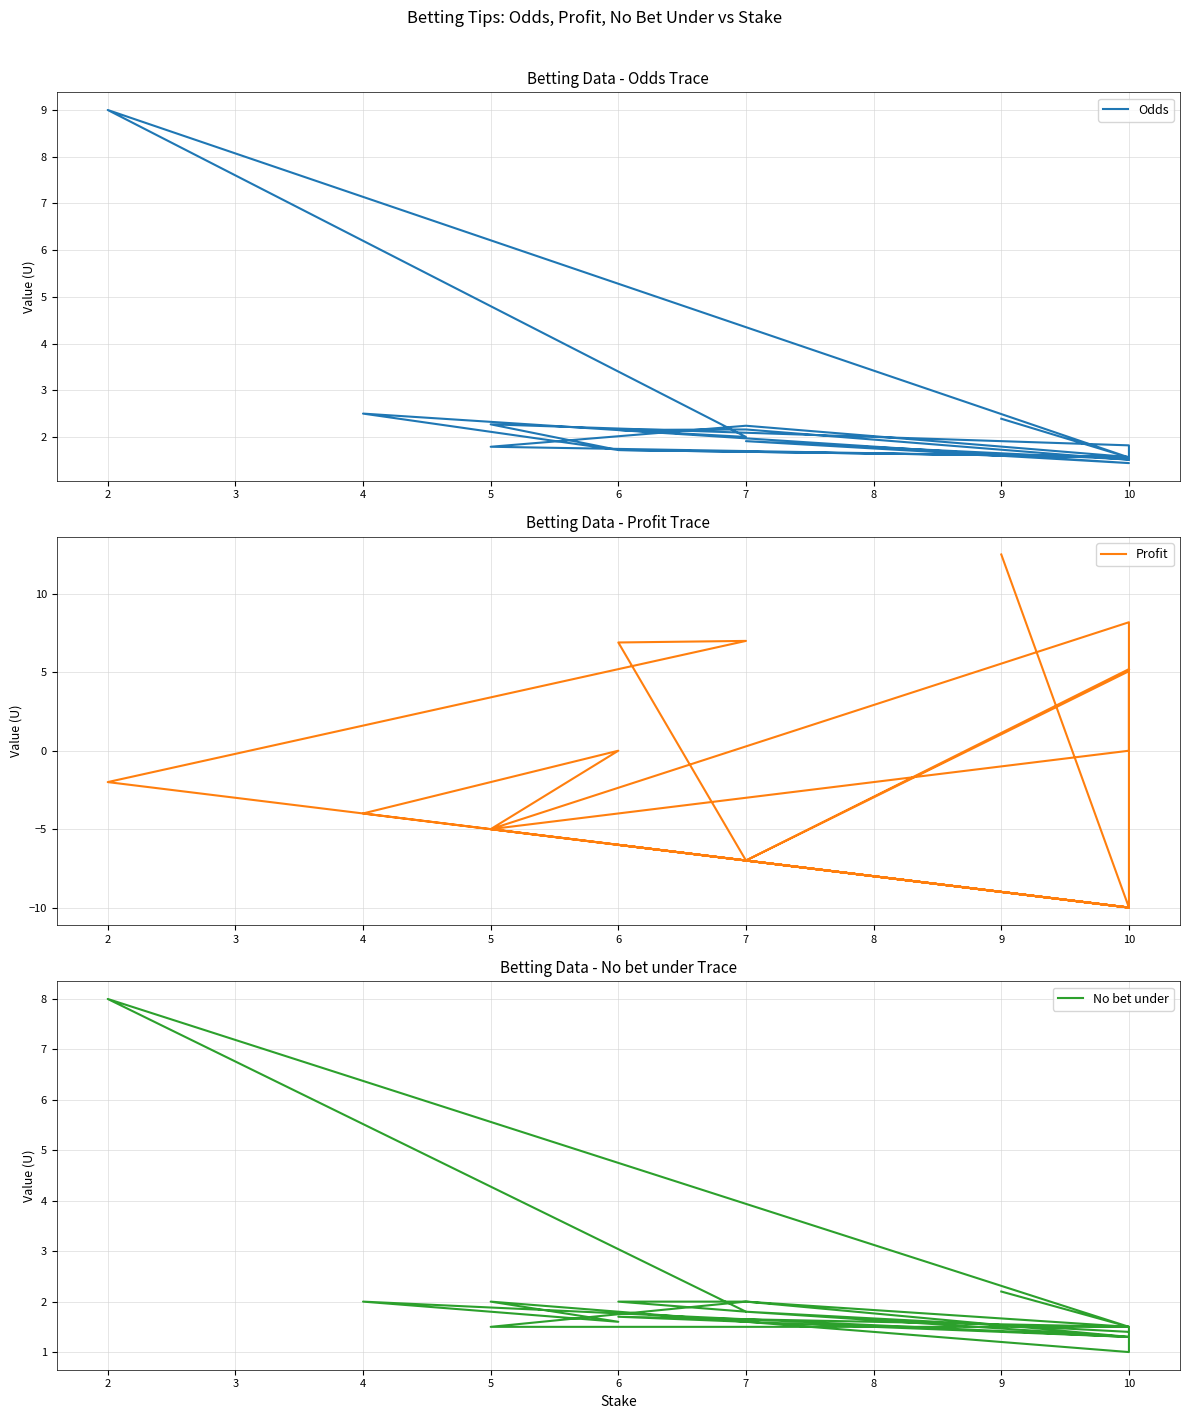

Where is the first local maximum for Odds?

7